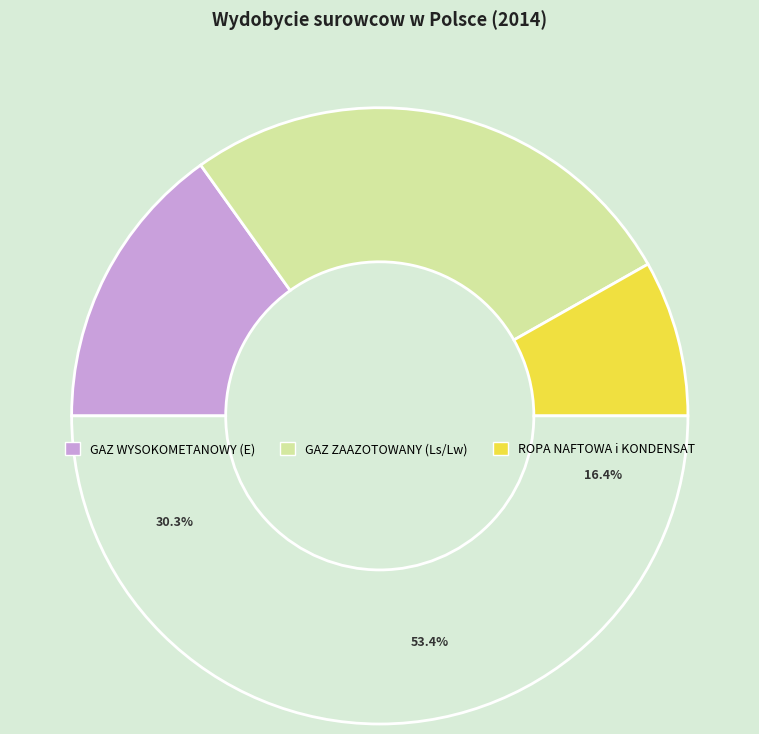

Does any single category account for the majority?

Yes